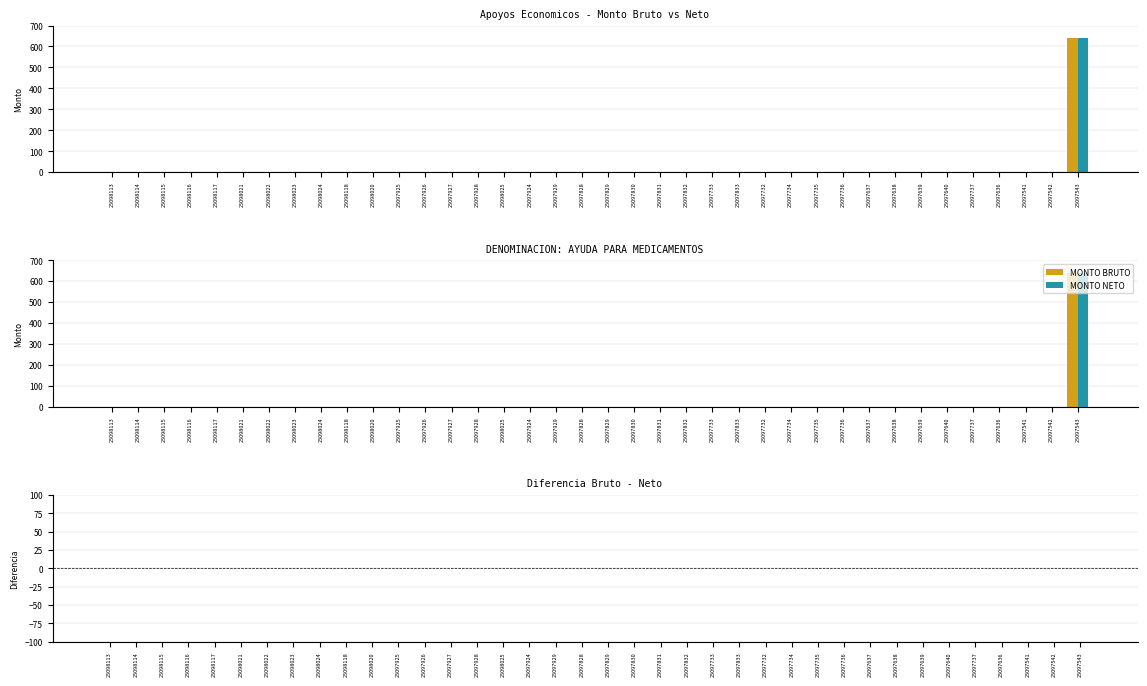

Is it true that Diferencia negativa equals 0 at 25097925?

True